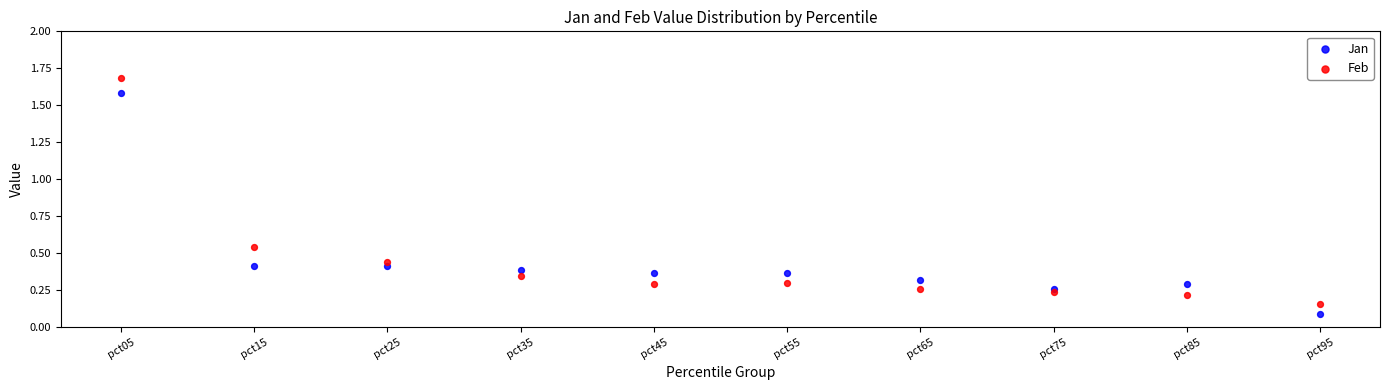

Which series has the widest spread of Y values?

Feb